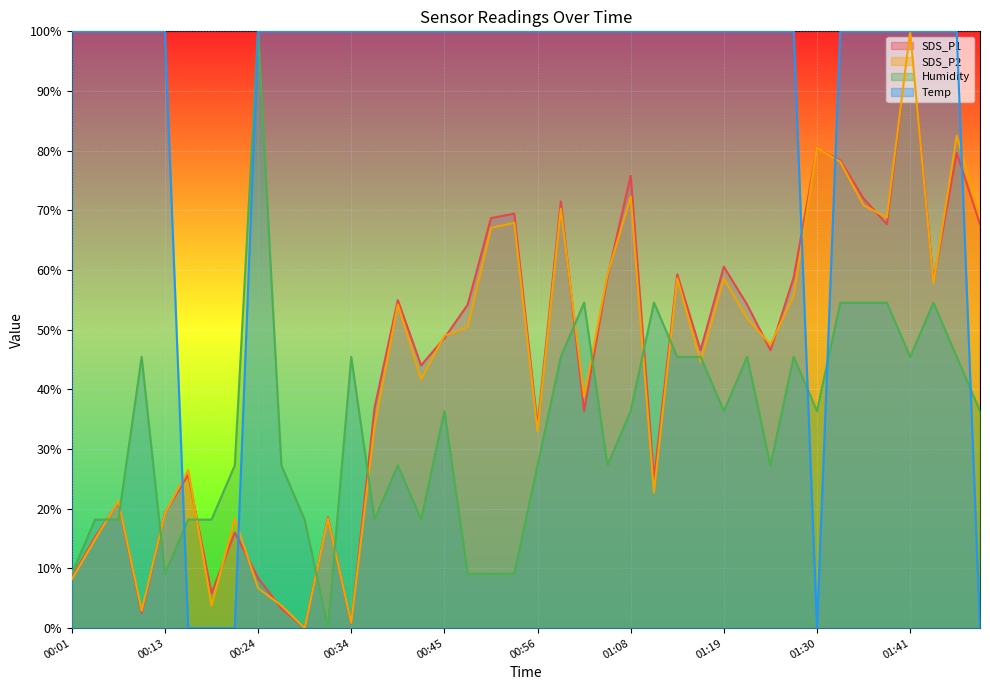

Is the value of SDS_P2 at 01:30 greater than the value of SDS_P1 at 00:10?

Yes